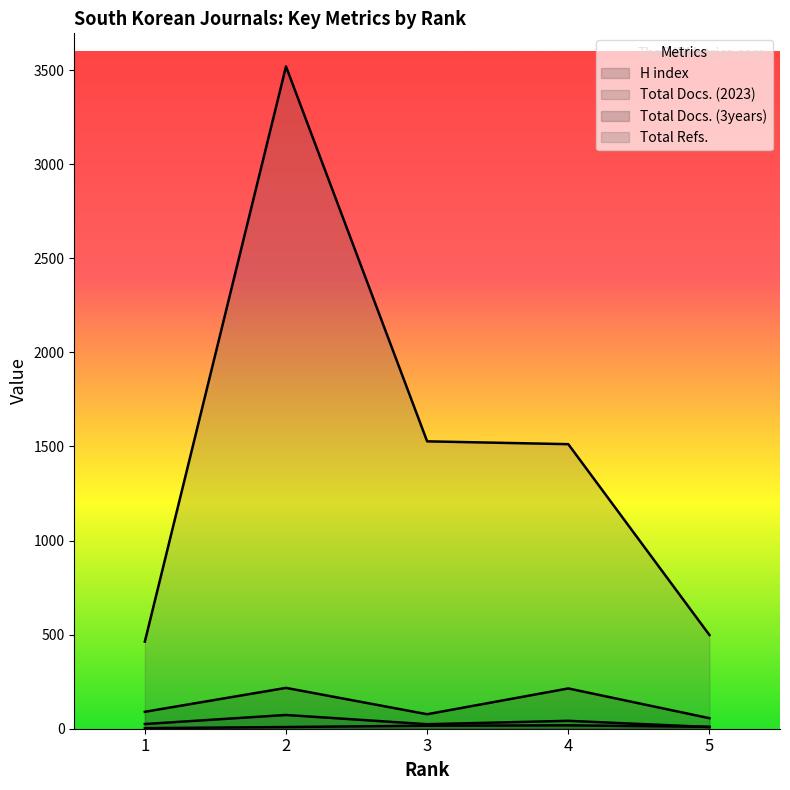

Reading left to right, transcribe all the data shown in this chart.

H index: 3	9	16	18	10
Total Docs. (2023): 25	73	24	42	9
Total Docs. (3years): 90	217	77	214	56
Total Refs.: 463	3519	1527	1512	498